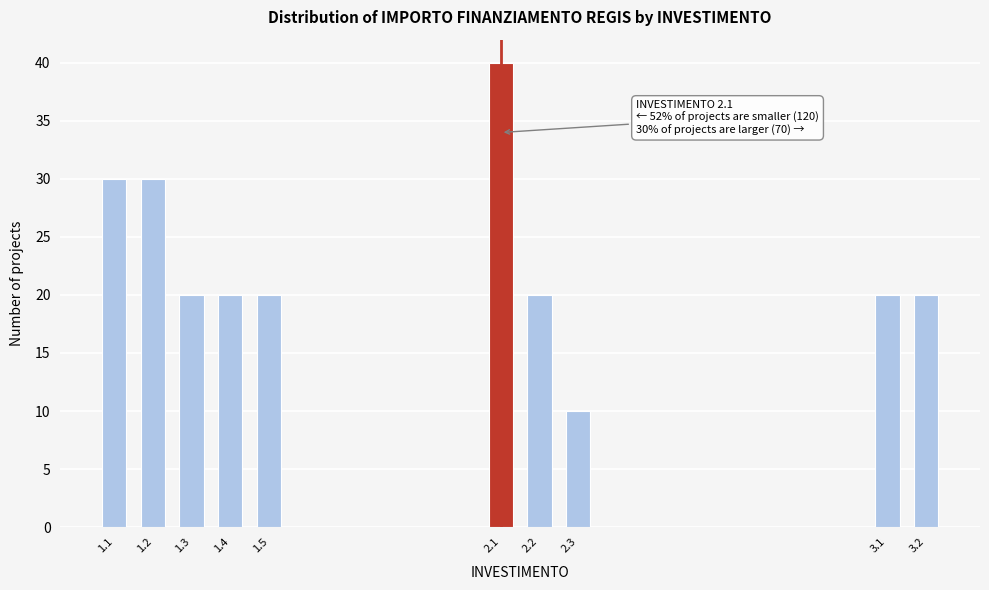

Reading right to left, what are all the values shown in this chart?

20	20	10	20	40	20	20	20	30	30